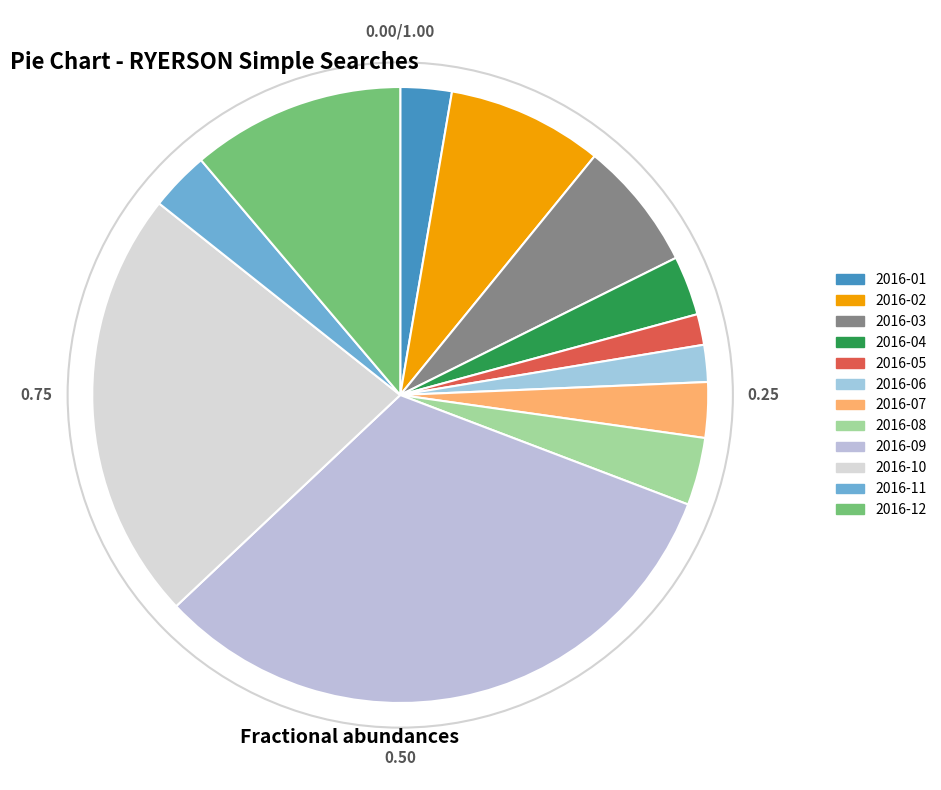

How many segments does this pie chart have?

12